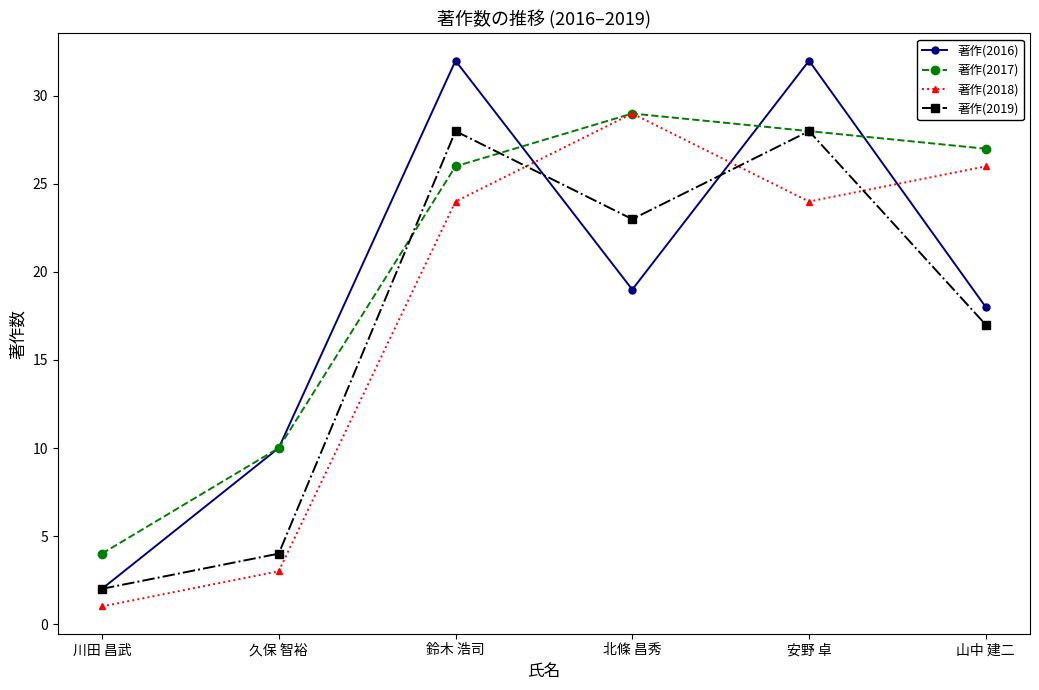

The value of 著作(2016) at 鈴木 浩司 is 32. True or false?

True